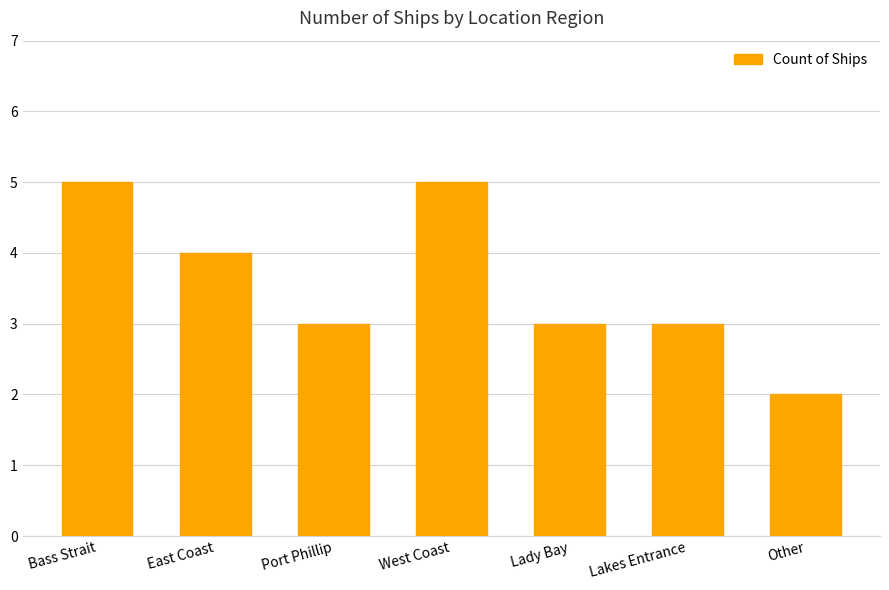

Reading right to left, what are all the values shown in this chart?

2	3	3	5	3	4	5